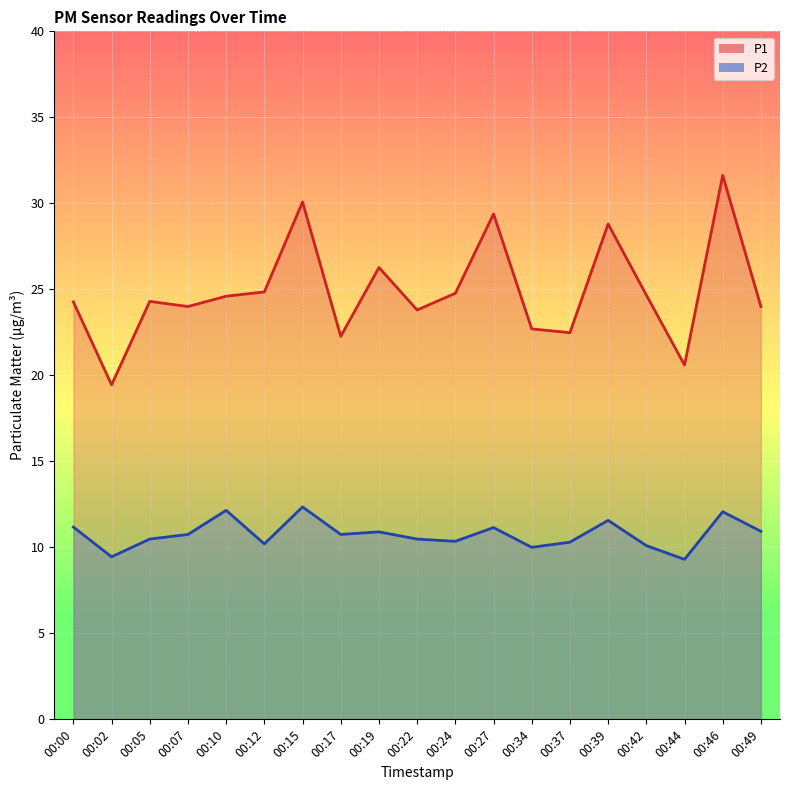

Read the P1 value at 00:17.

22.3